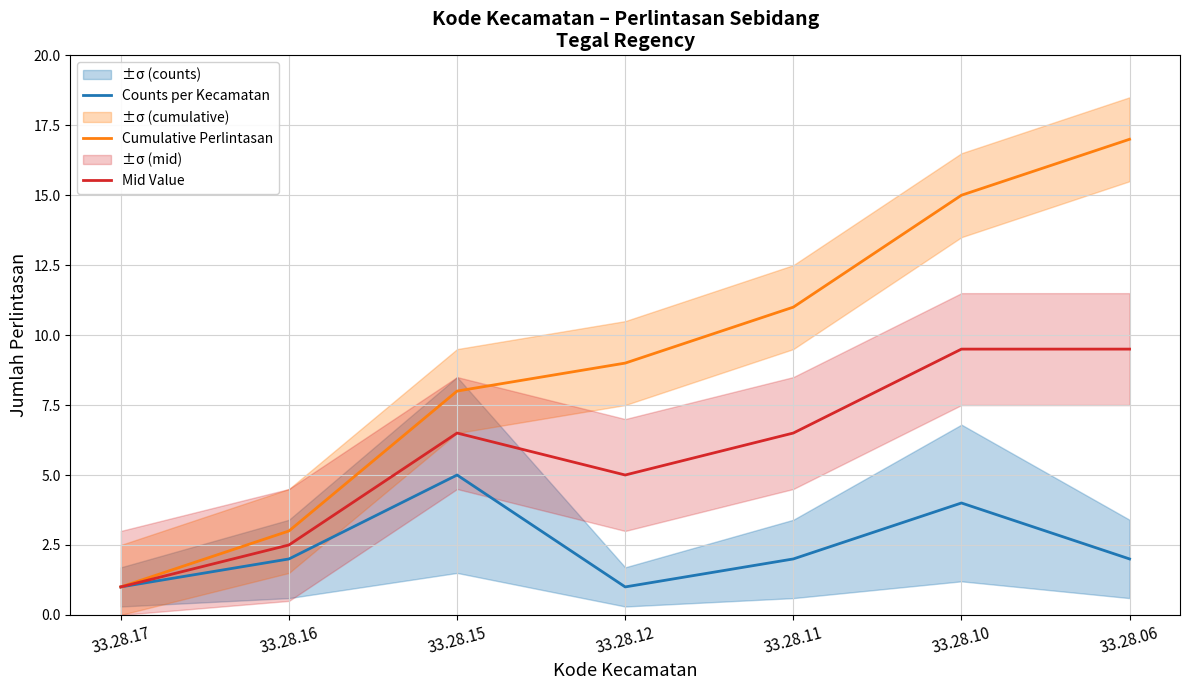

Which label corresponds to the largest value in the chart?

33.28.06